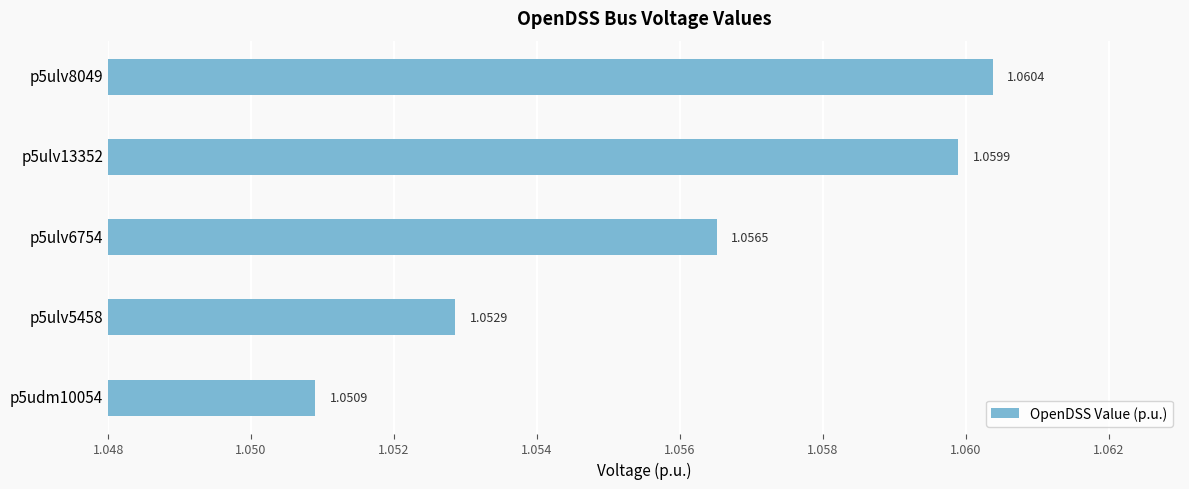

Which label corresponds to the largest value in the chart?

p5ulv8049